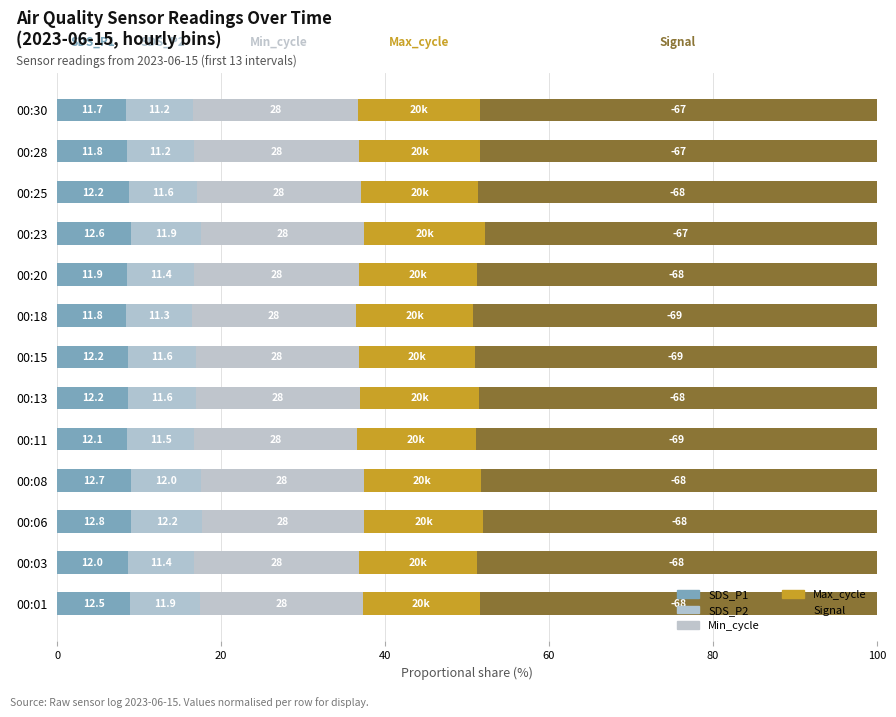

Are the bars horizontal?

Yes